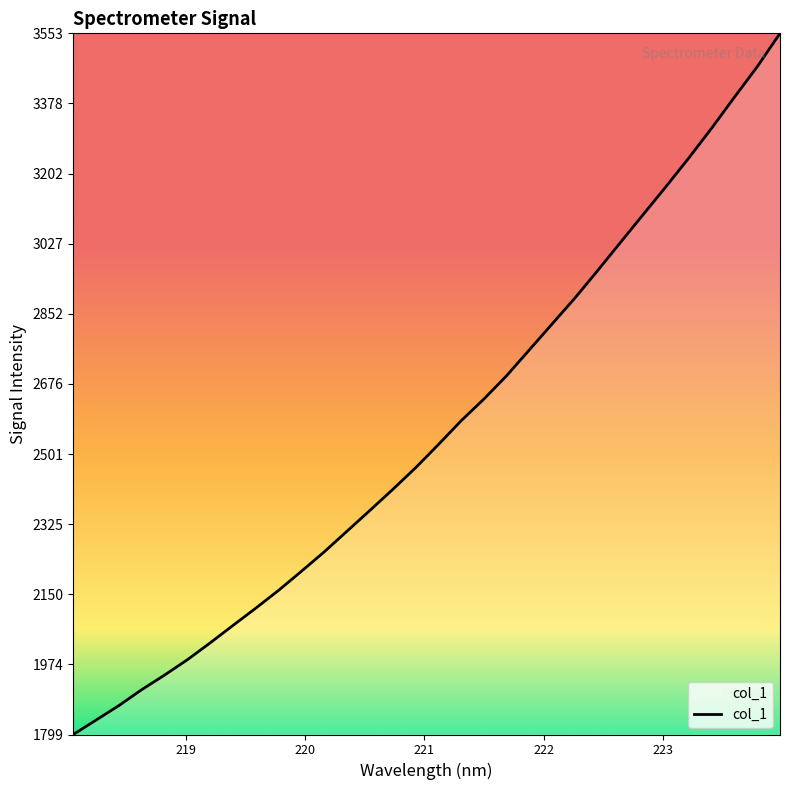

What is the difference between the maximum and minimum values?

1754.4